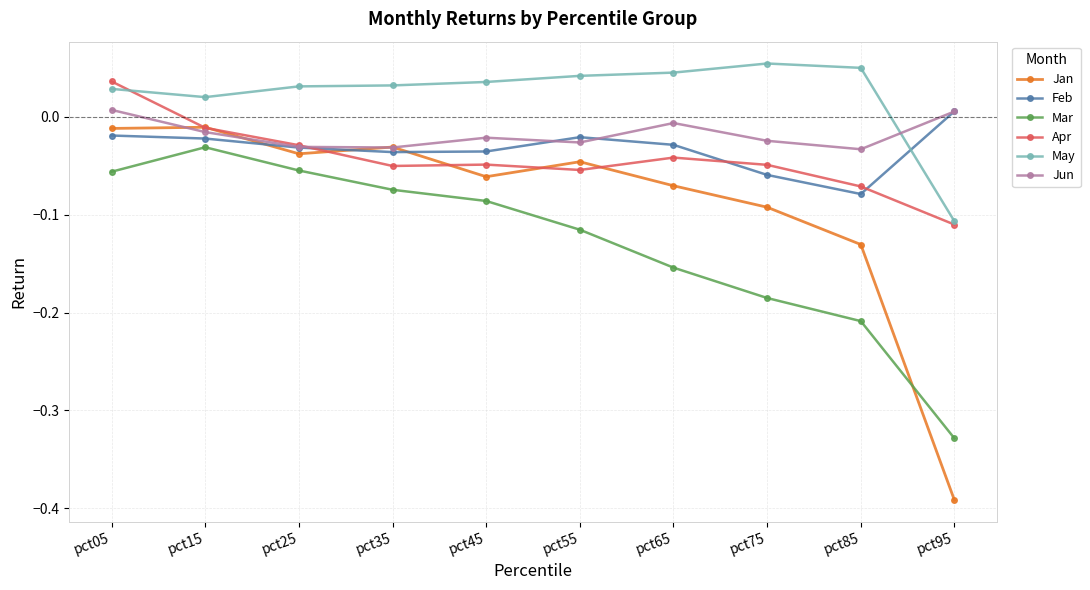

Which series has the widest spread of values?

Jan